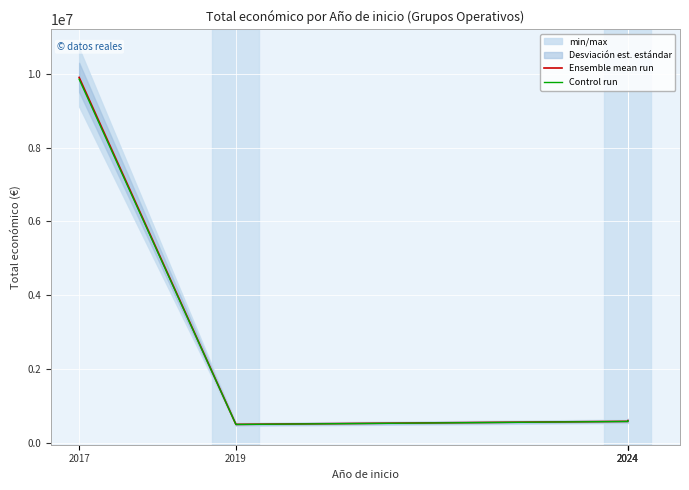

The Control run series shows 494745.8 at 2019. True or false?

True